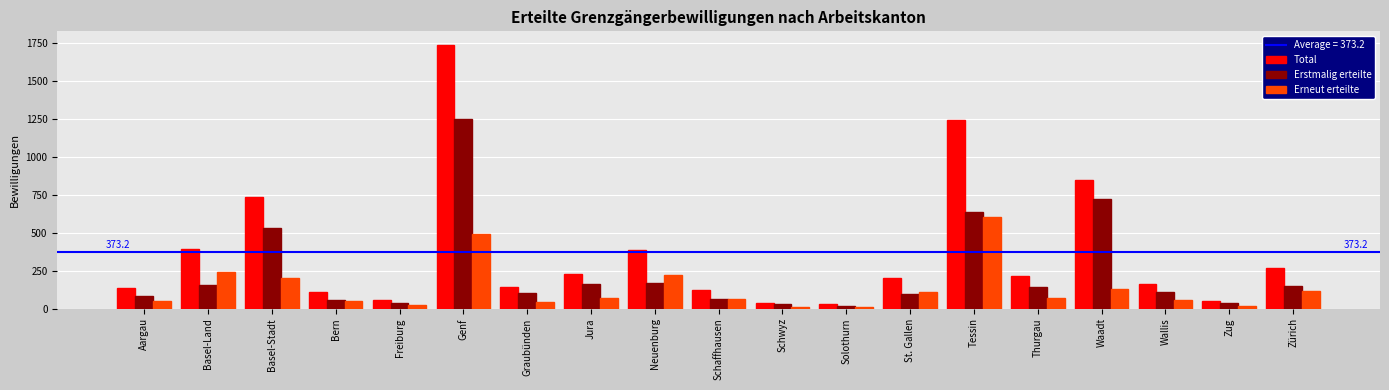

What is the lowest value of the Erneut erteilte series?

8